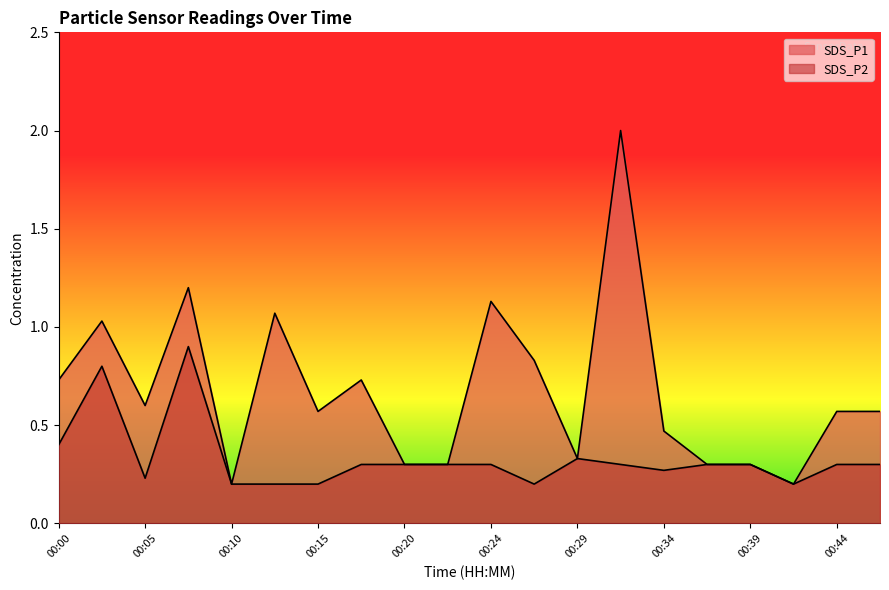

What is the difference between the second highest and minimum values in the SDS_P1 series?

1.0